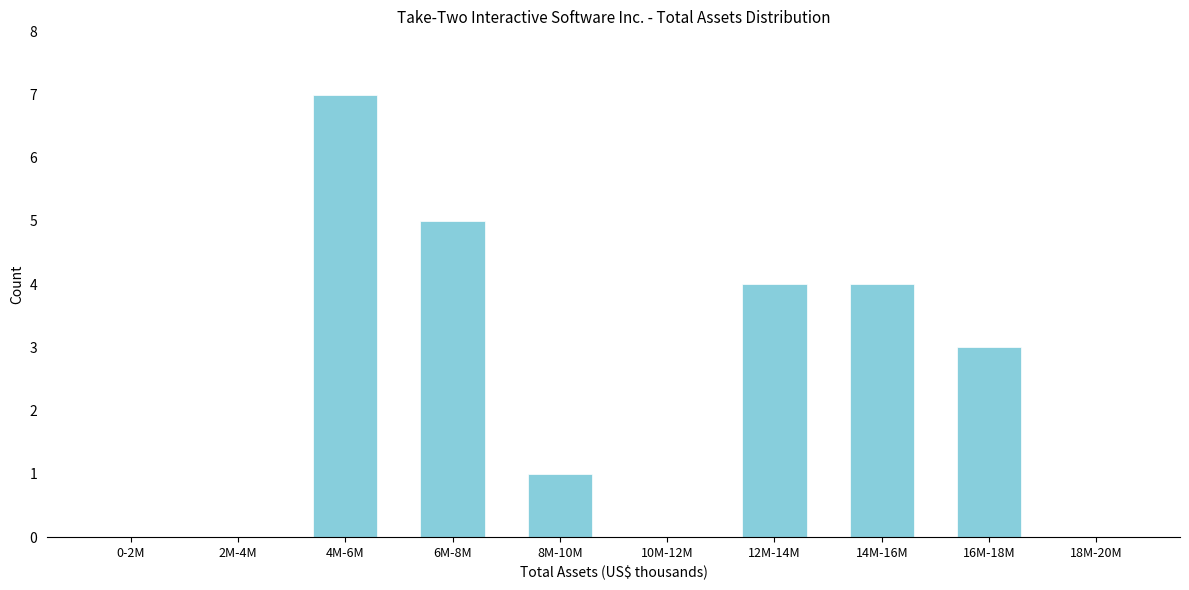

Reading right to left, what are all the values shown in this chart?

18M-20M=0	16M-18M=3	14M-16M=4	12M-14M=4	10M-12M=0	8M-10M=1	6M-8M=5	4M-6M=7	2M-4M=0	0-2M=0